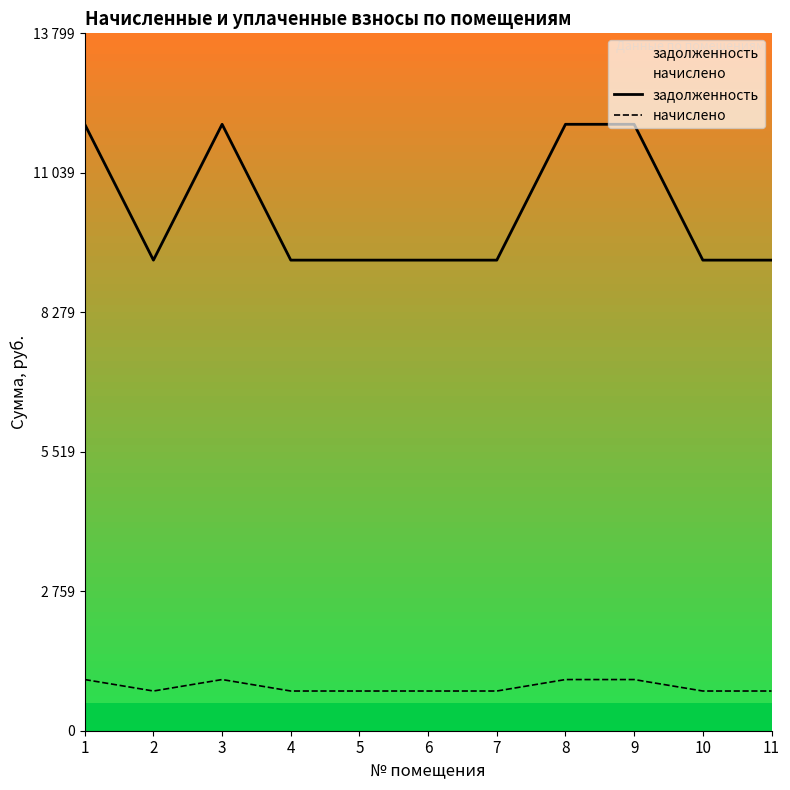

Rank the categories by задолженность value from lowest to highest.

2, 4, 5, 6, 7, 10, 11, 1, 3, 8, 9